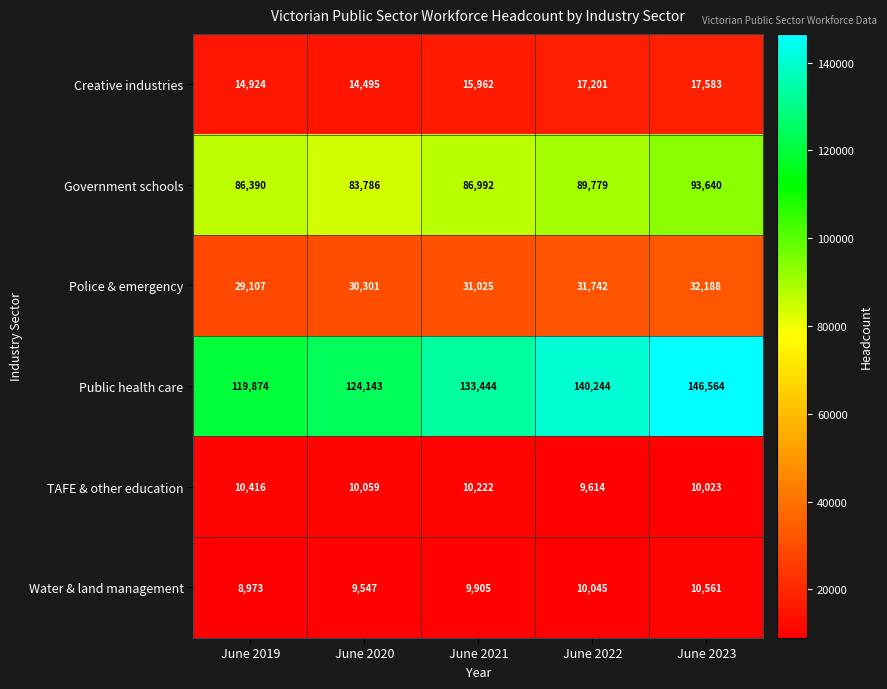

What is the difference between the Creative industries values at June 2020 and June 2021?

1467